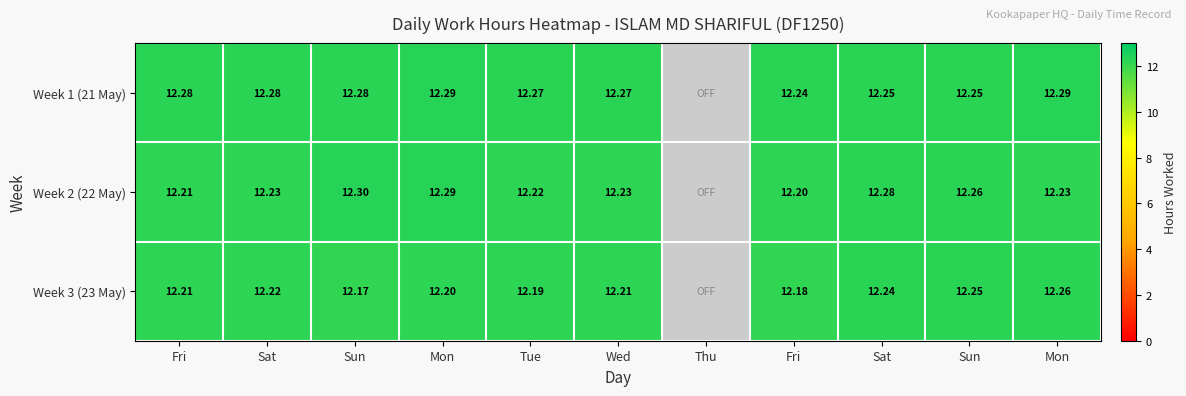

Which category has the lowest value across all series?

Sun